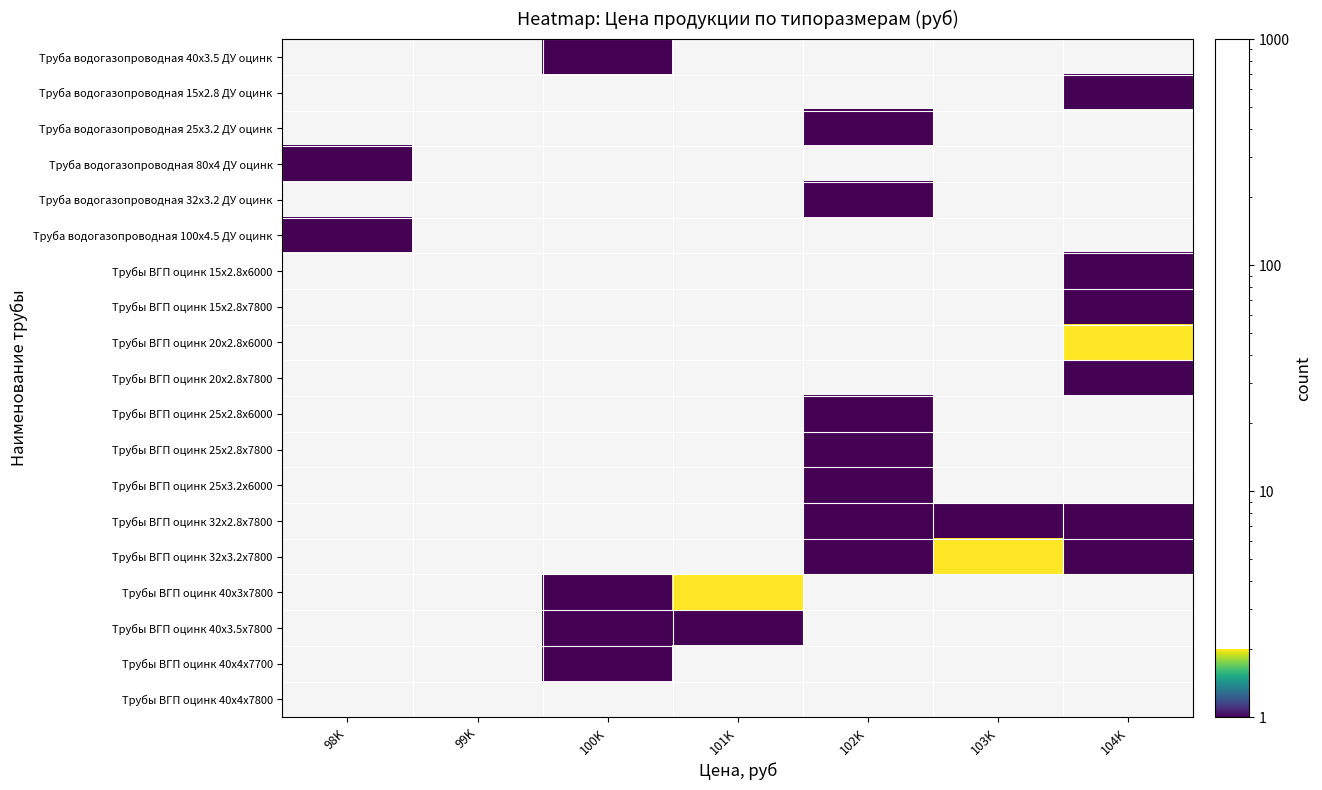

What is the smallest value displayed?

1.0